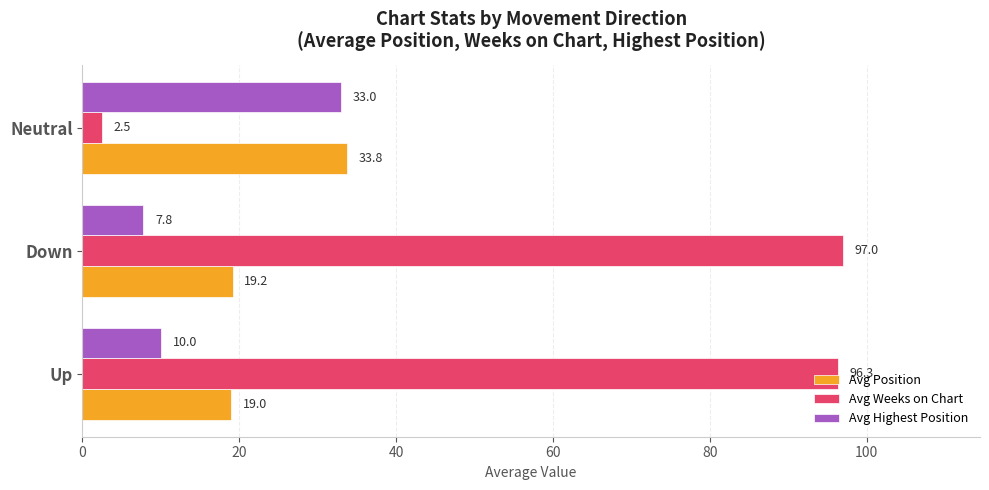

What is the average value of the Avg Weeks on Chart series?

65.3